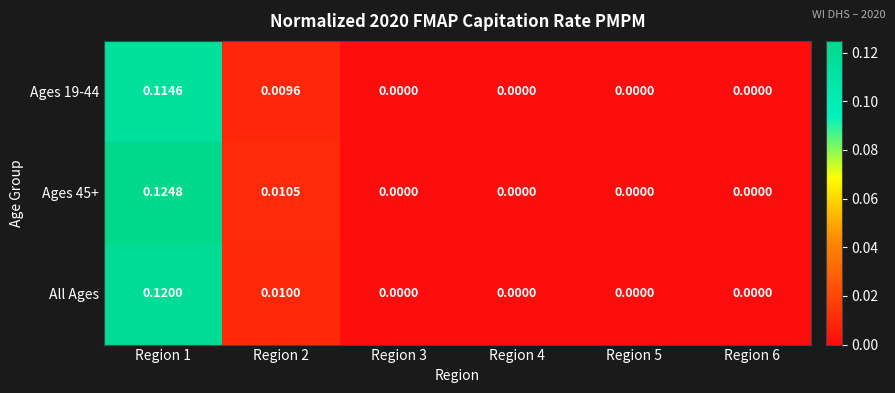

List the series in order of their overall mean, lowest first.

Ages 19-44, All Ages, Ages 45+